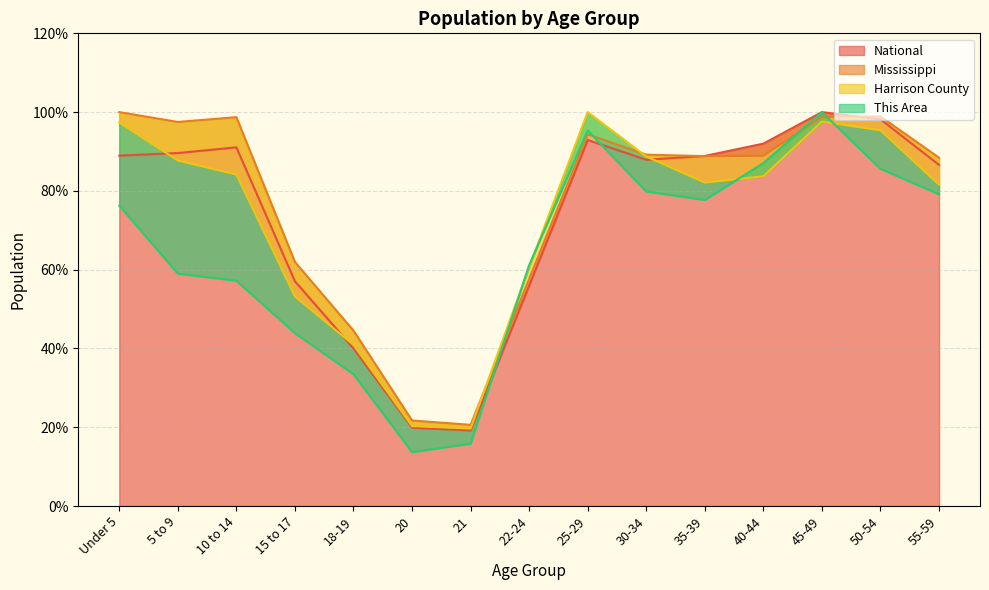

Where does the Harrison County series first go above 83?

Under 5